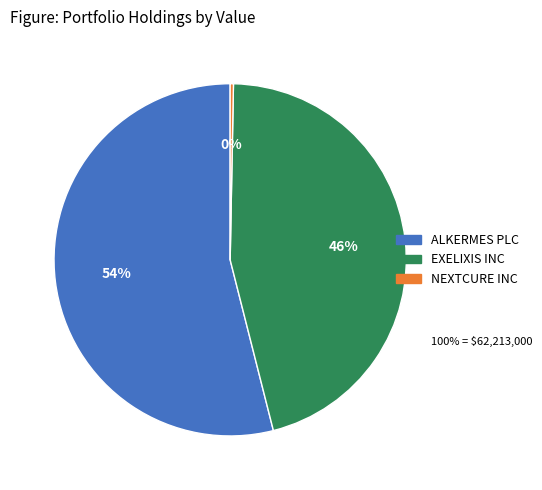

How many segments does this pie chart have?

3